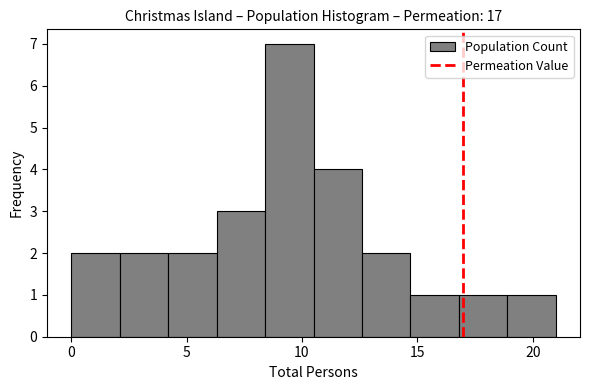

Over which range of the x-axis is the bar tallest?

8.4 to 10.5